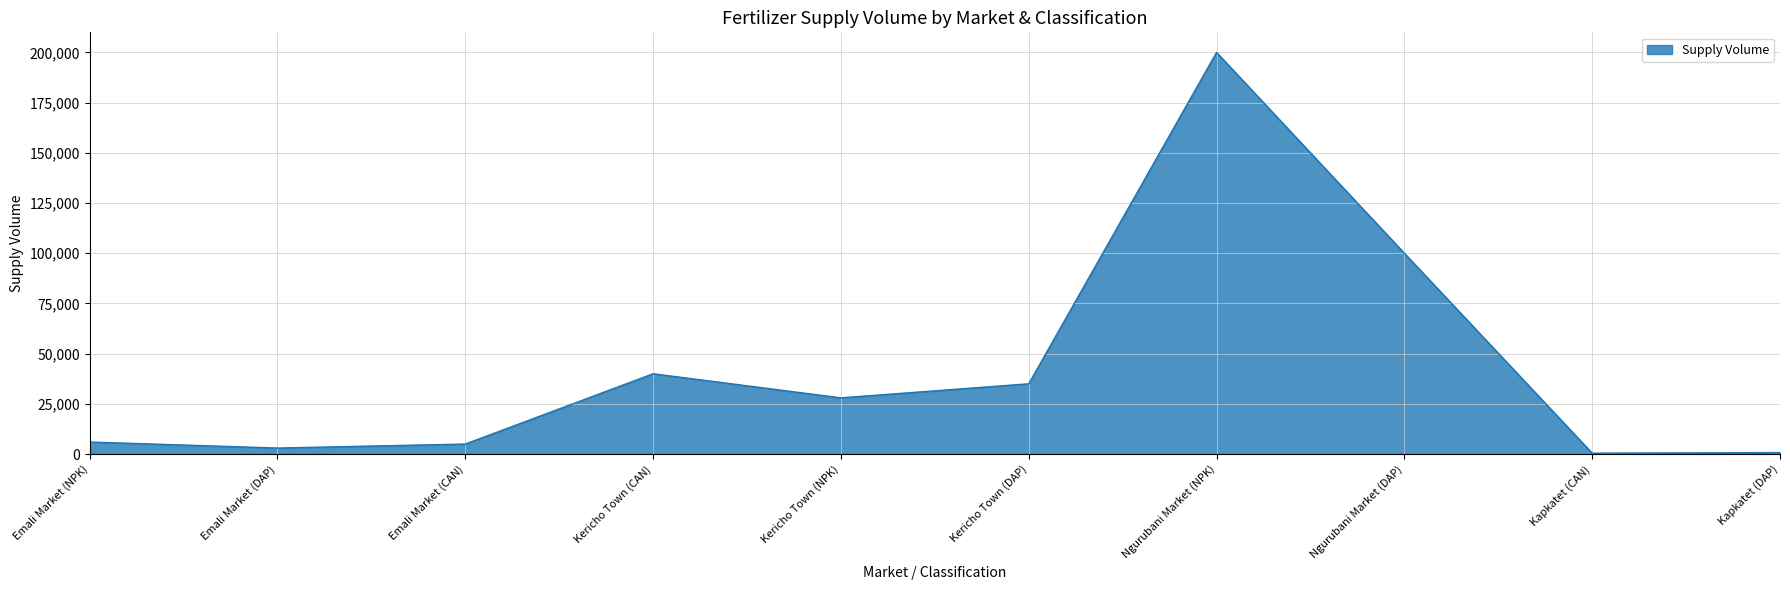

Which has a higher value, Emali Market (DAP) or Kericho Town (CAN)?

Kericho Town (CAN)